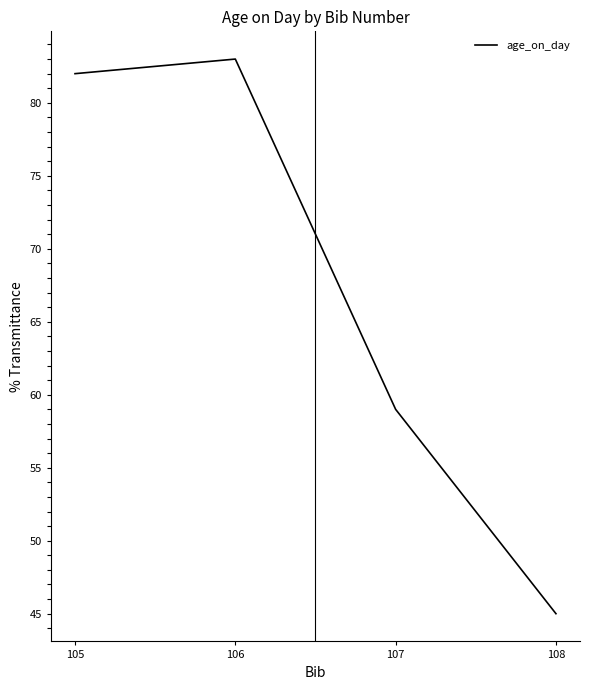

Reading left to right, transcribe all the data shown in this chart.

105=82	106=83	107=59	108=45